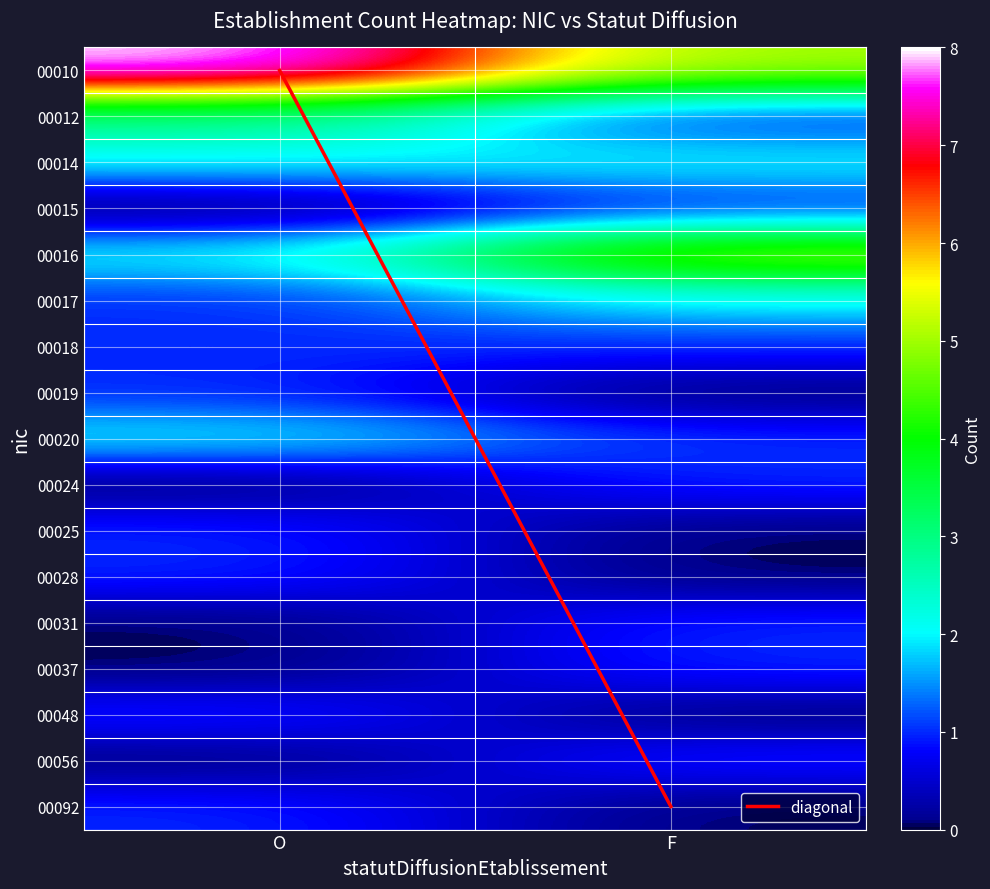

Reading left to right, transcribe all the data shown in this chart.

00010: 8	5
00012: 3	1
00014: 2	2
00015: 0	1
00016: 2	5
00017: 1	2
00018: 1	1
00019: 1	0
00020: 2	1
00024: 0	1
00025: 1	0
00028: 1	0
00031: 0	1
00037: 0	1
00048: 1	0
00056: 0	1
00092: 1	0